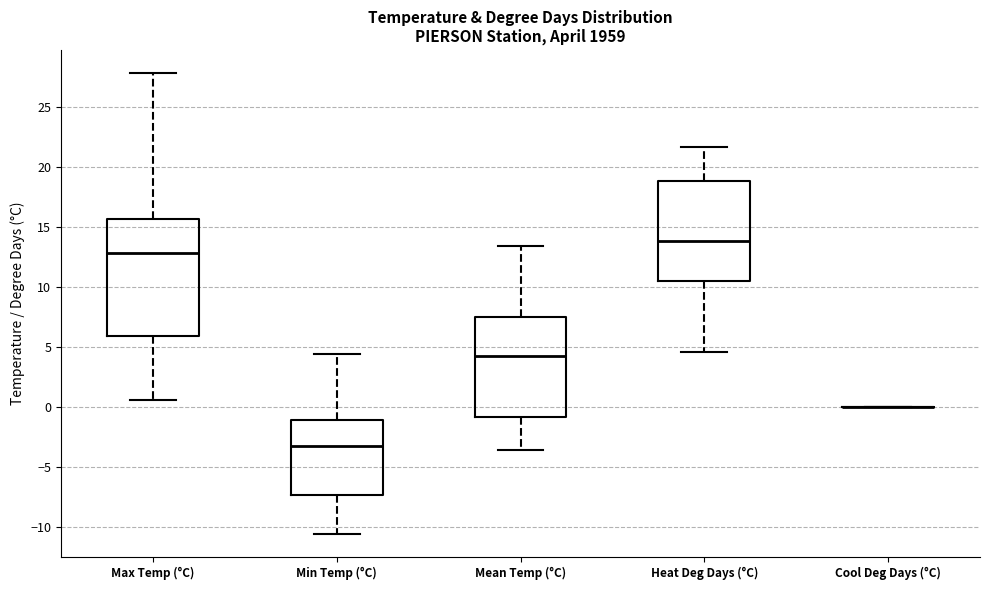

Comparing the boxes themselves (not the whiskers), which one is the tallest?

Max Temp (°C)